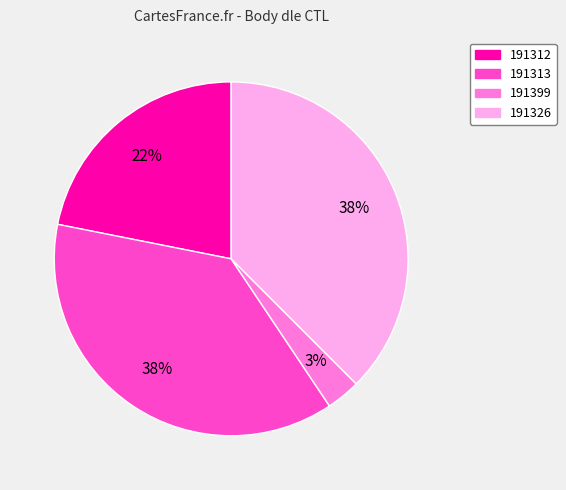

To the nearest percent, what portion does 191312 represent?

22%